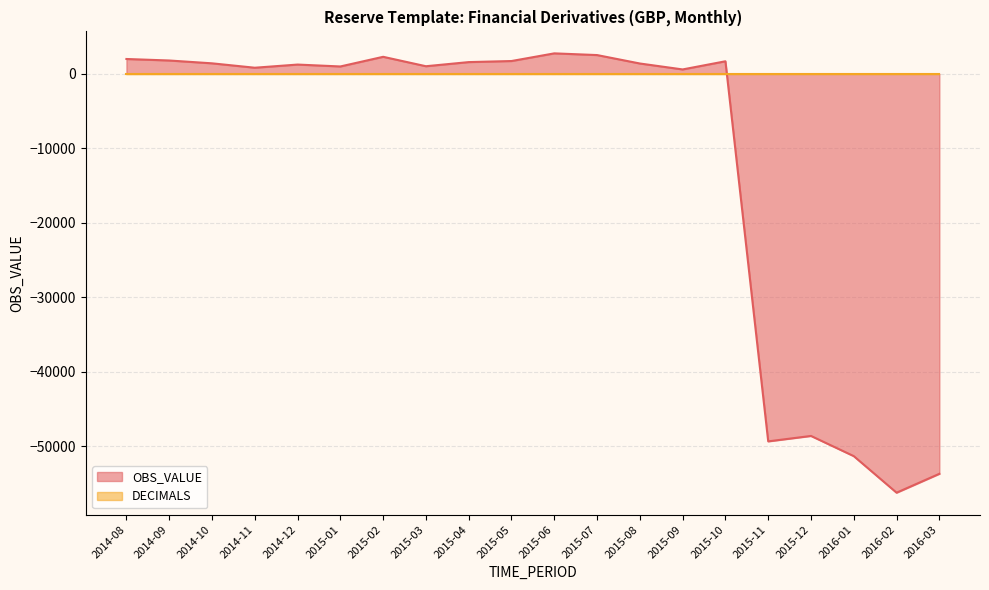

How many negative values are there?

5